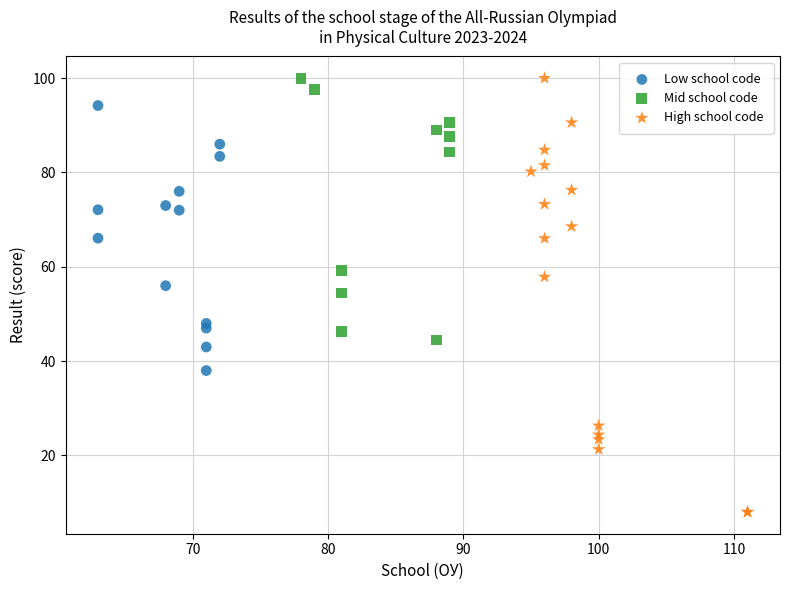

Which series contains the lowest Y value?

High school code